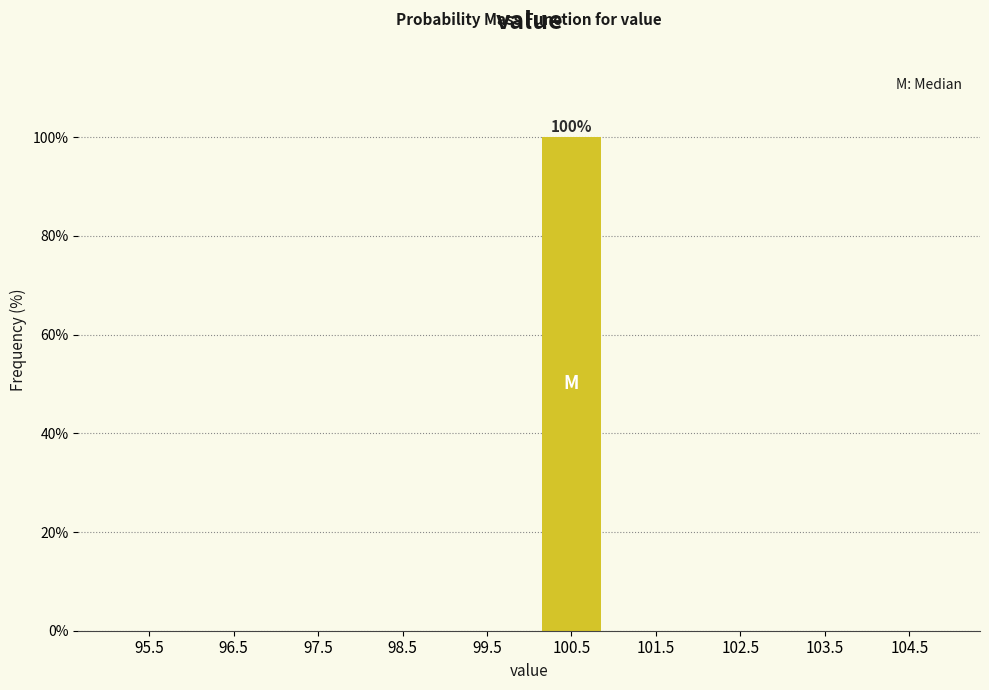

Which range on the x-axis has the tallest bar?

100 to 101